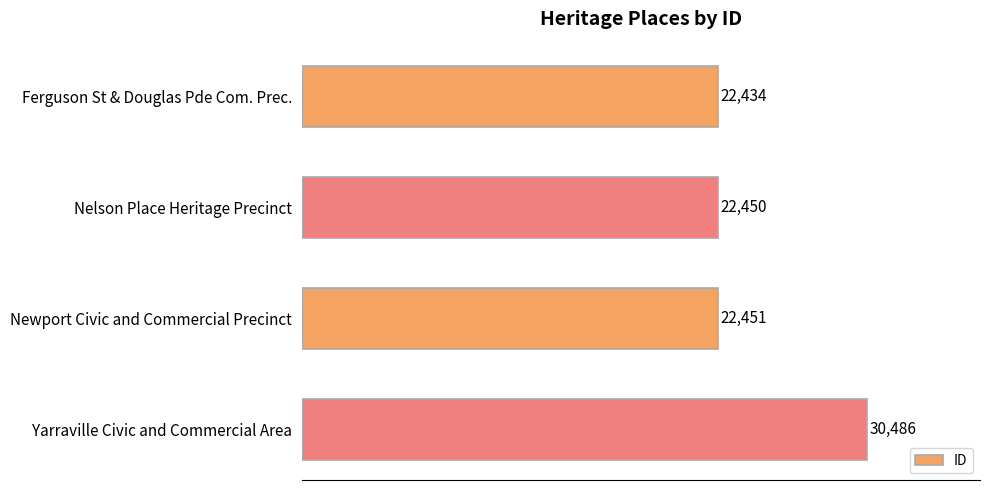

List the labels in order of value, smallest first.

Ferguson St & Douglas Pde Com. Prec., Nelson Place Heritage Precinct, Newport Civic and Commercial Precinct, Yarraville Civic and Commercial Area